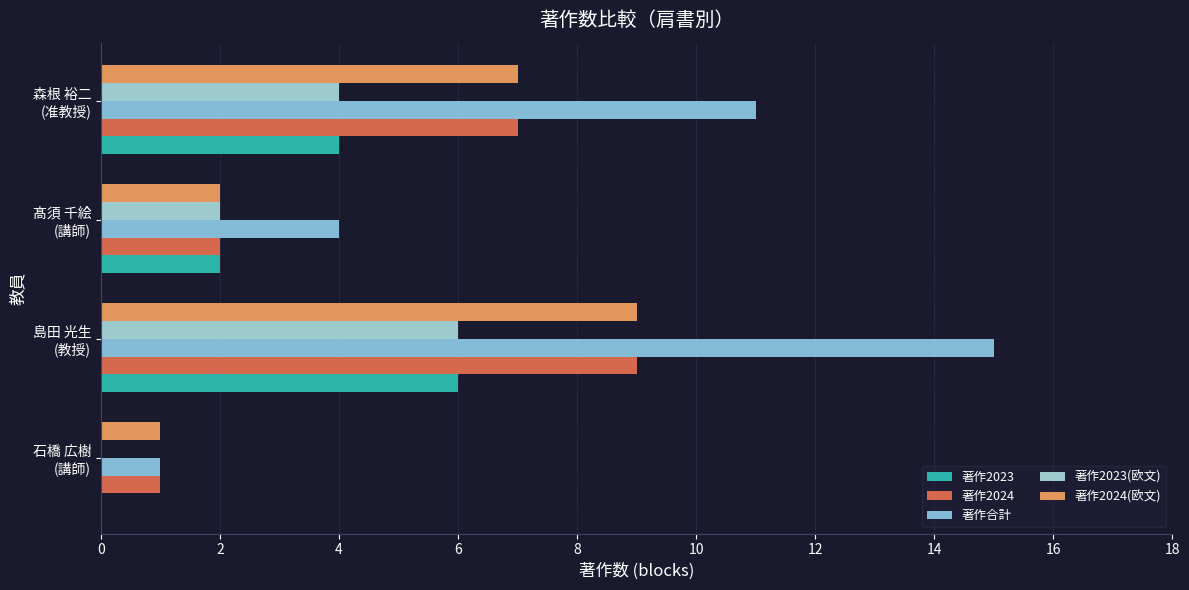

How many categories are shown in the chart?

4